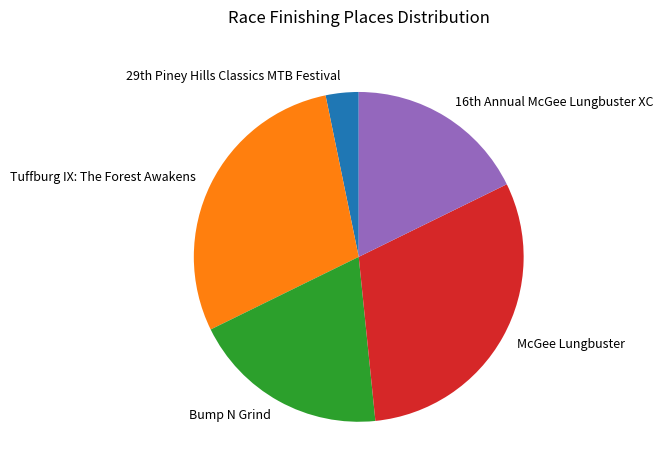

Between McGee Lungbuster and Tuffburg IX: The Forest Awakens, which is larger?

McGee Lungbuster